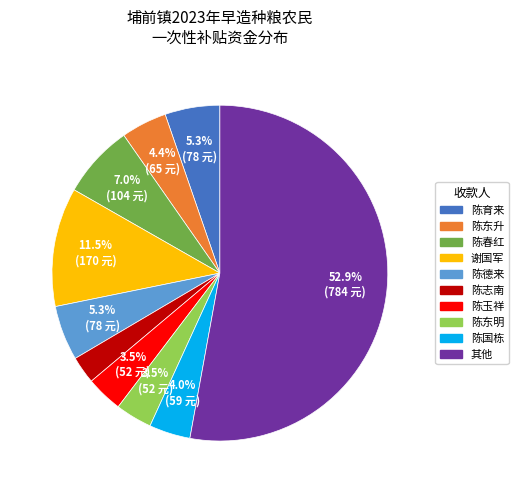

Is there a majority slice in this chart?

Yes